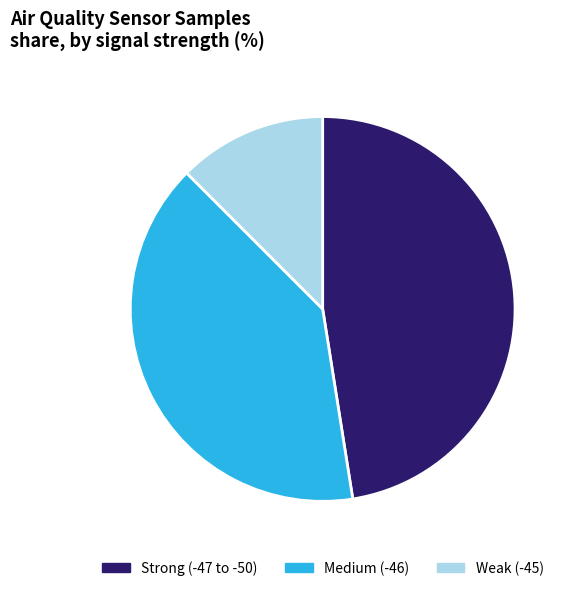

Which has a higher value, Weak (-45) or Strong (-47 to -50)?

Strong (-47 to -50)